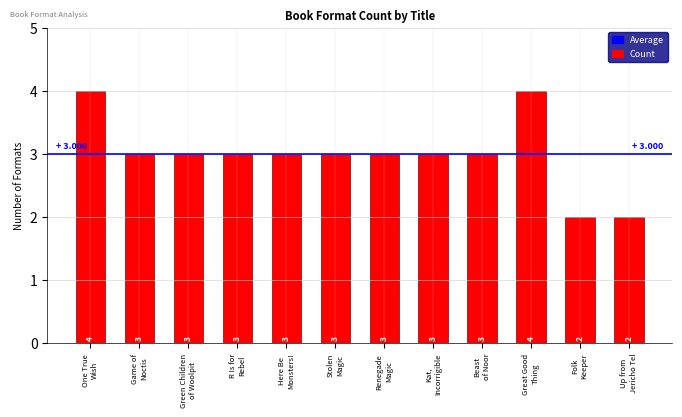

Count the values in the range 3 to 4.

10